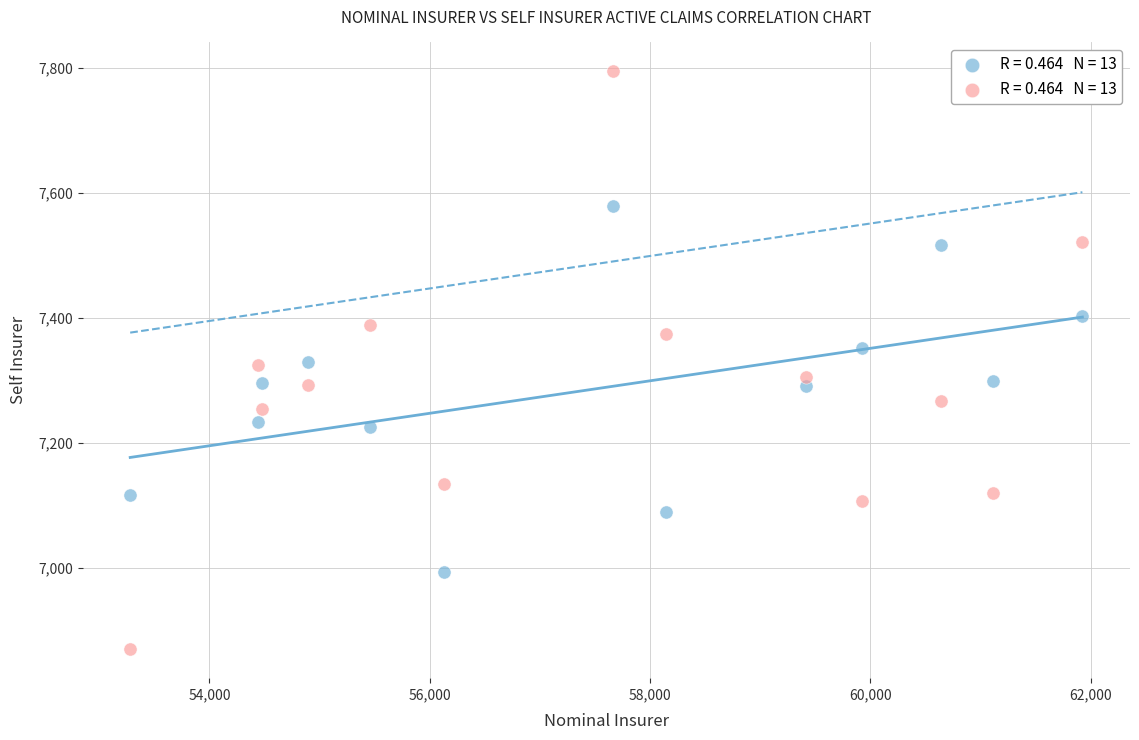

Across all data points, what is the range of X values (max minus min)?

8646